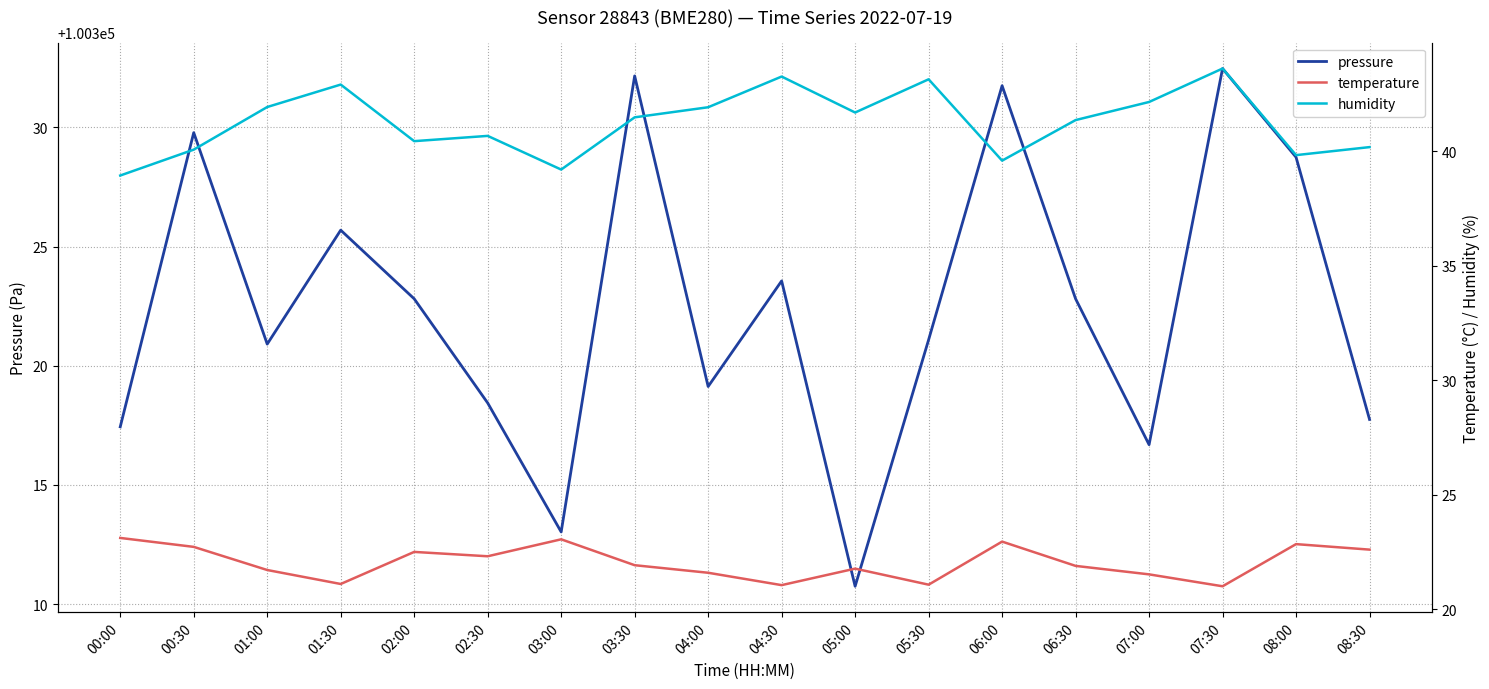

True or false: humidity has more than 1 points higher than both neighbors.

True